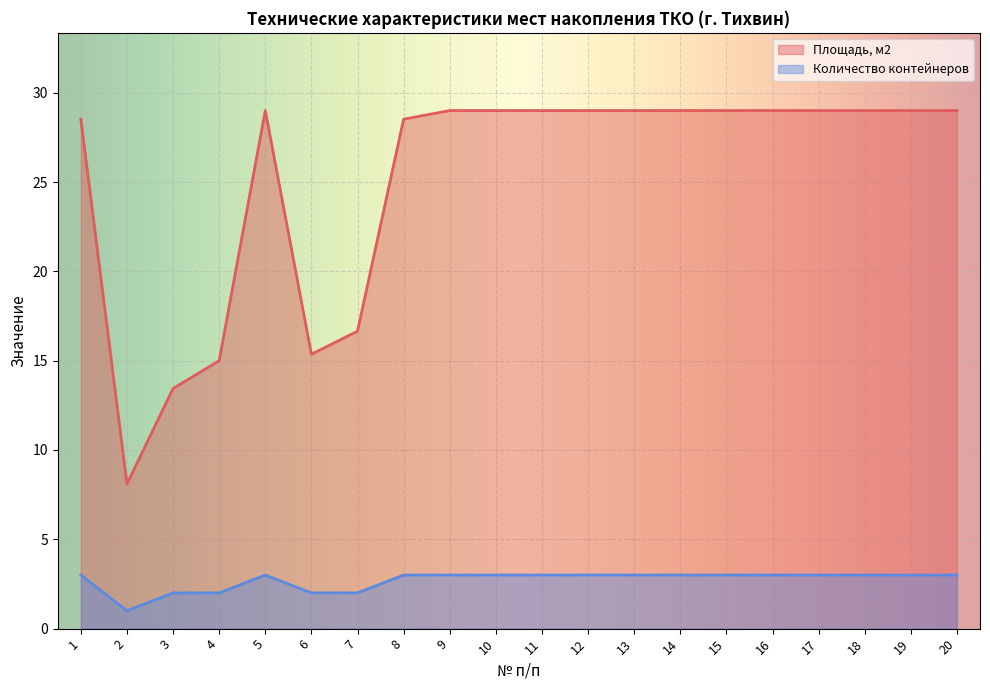

At which category does Количество контейнеров reach its first local valley?

2